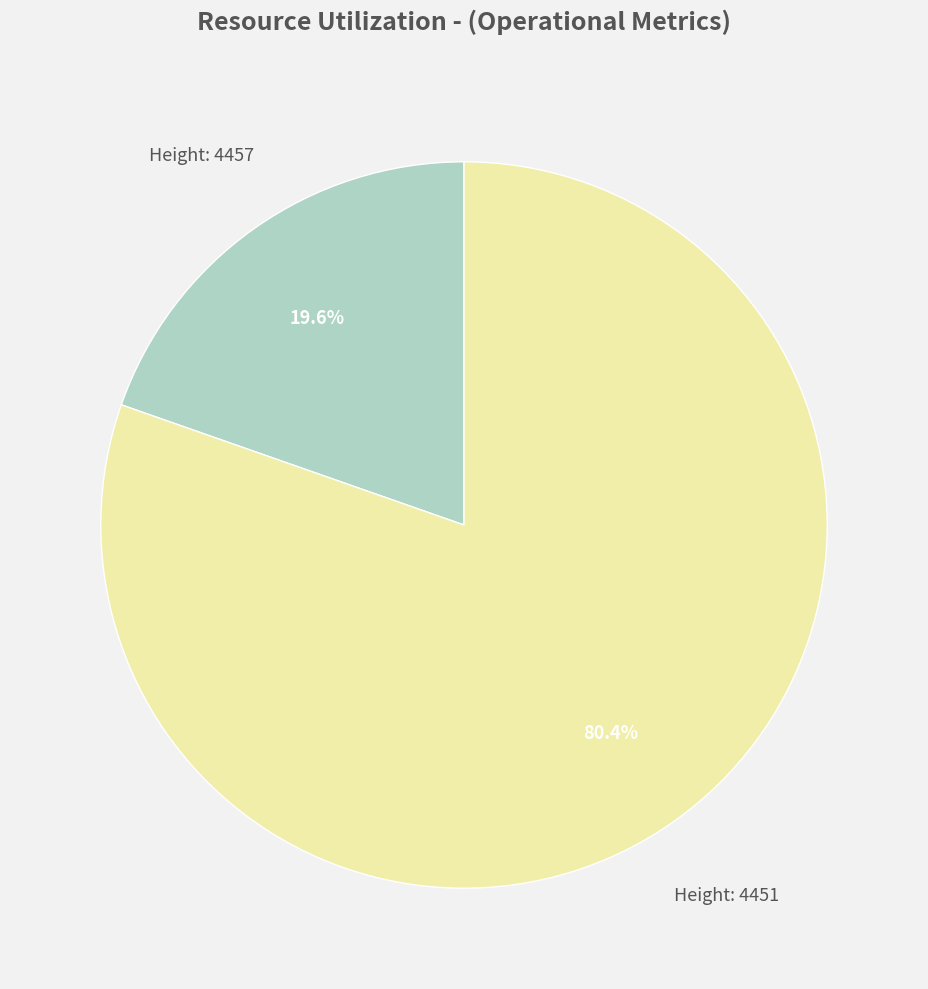

How many segments does this pie chart have?

2